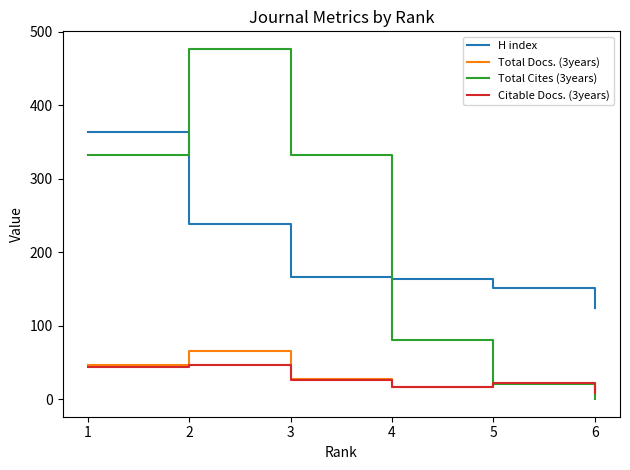

Which series changed the most between 3 and 4?

Total Cites (3years)